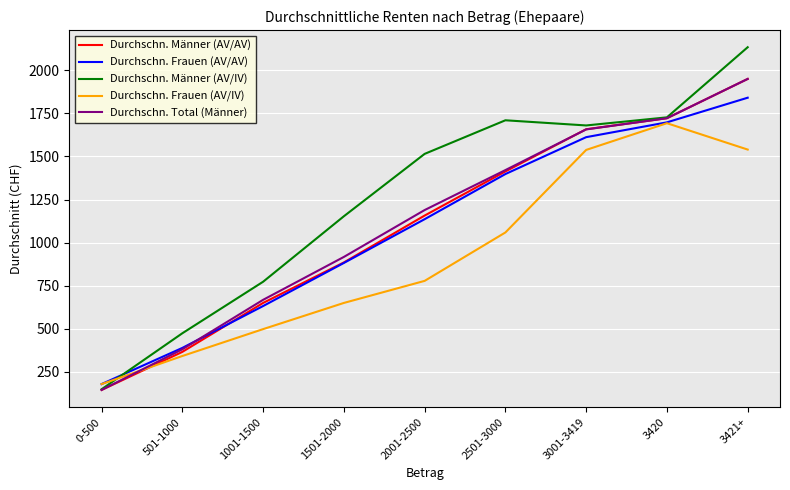

What is the difference between the second highest and second lowest values in the Durchschn. Total (Männer) series?

1341